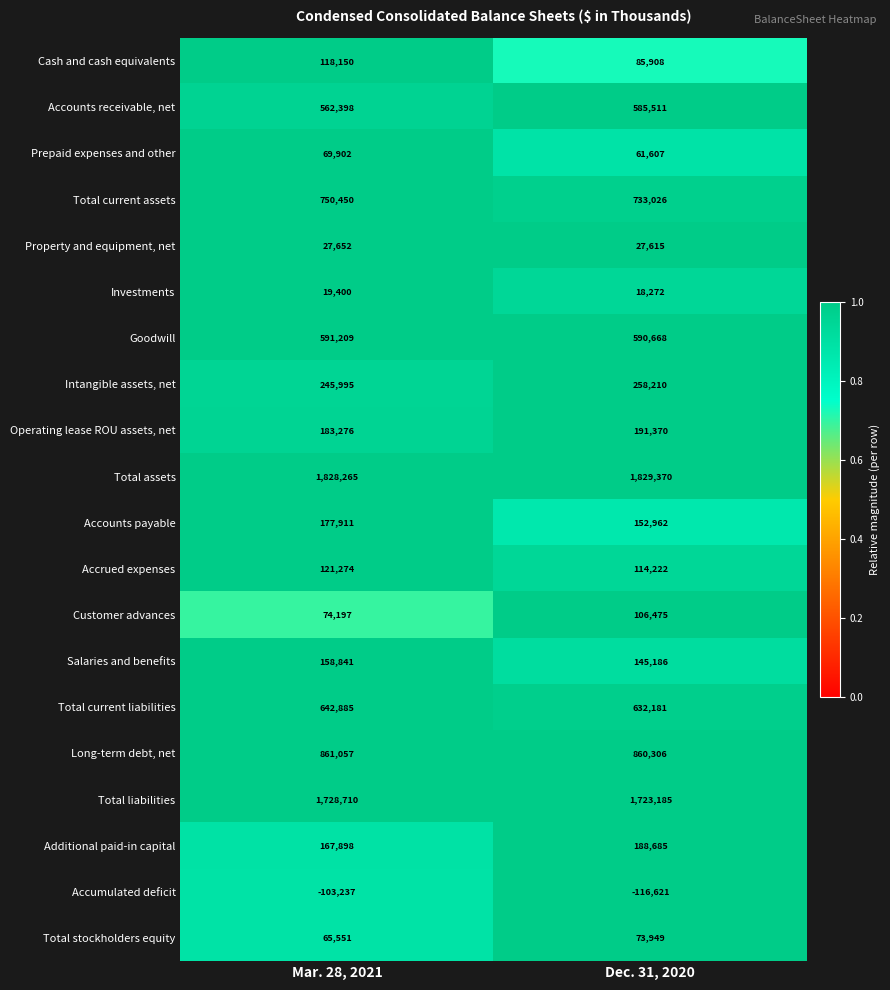

Which label corresponds to the largest value in the chart?

Dec. 31, 2020